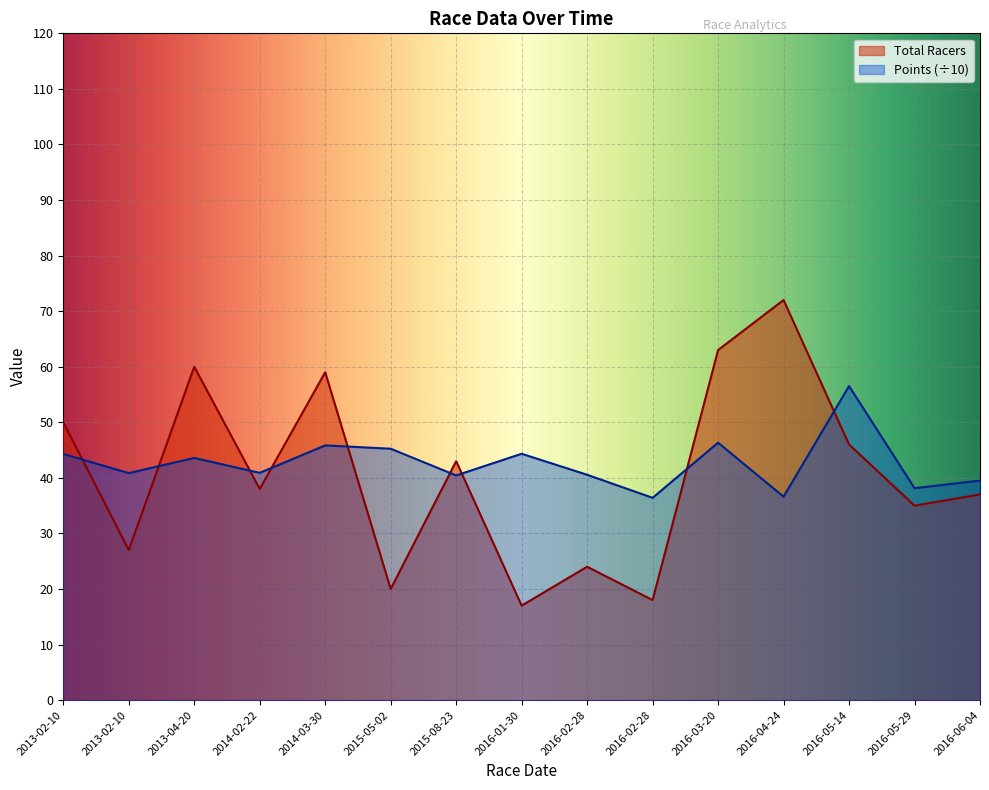

Which label corresponds to the largest value in the chart?

2016-04-24